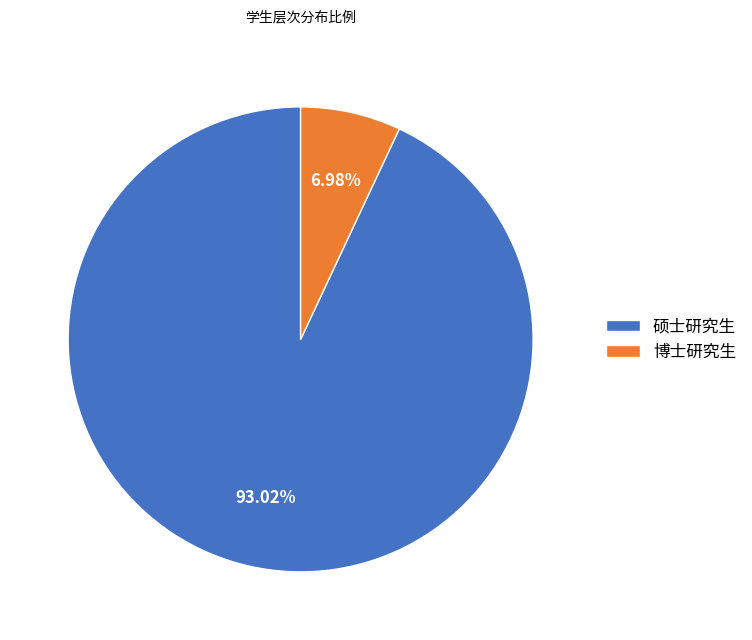

How many segments does this pie chart have?

2